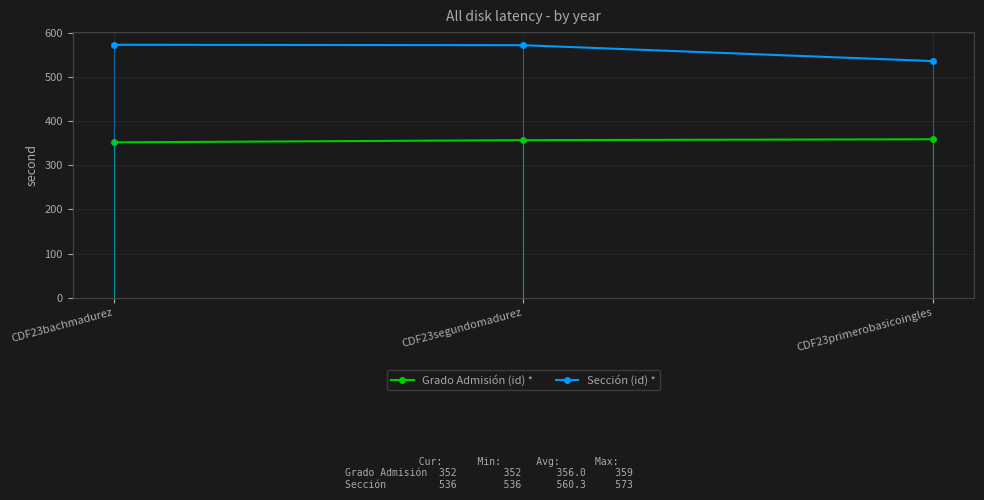

What is the difference between the highest and lowest values at CDF23primerobasicoingles?

177